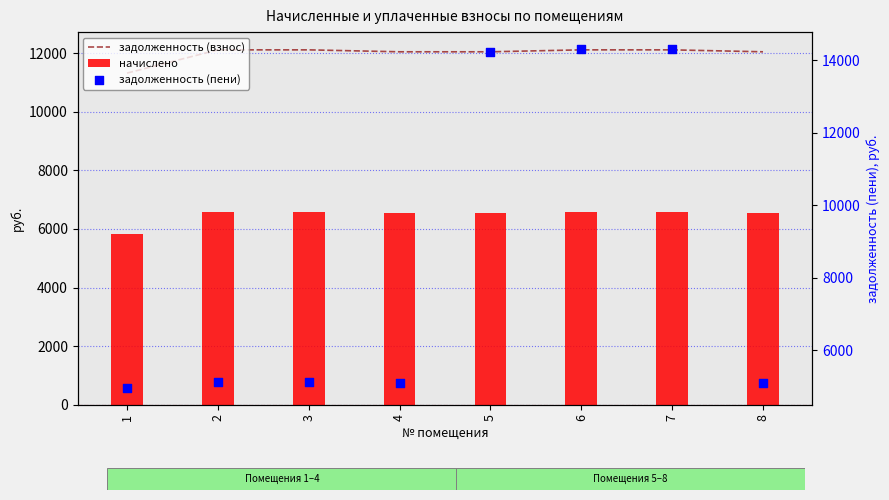

Which series has the largest Y range (max minus min)?

задолженность (пени)